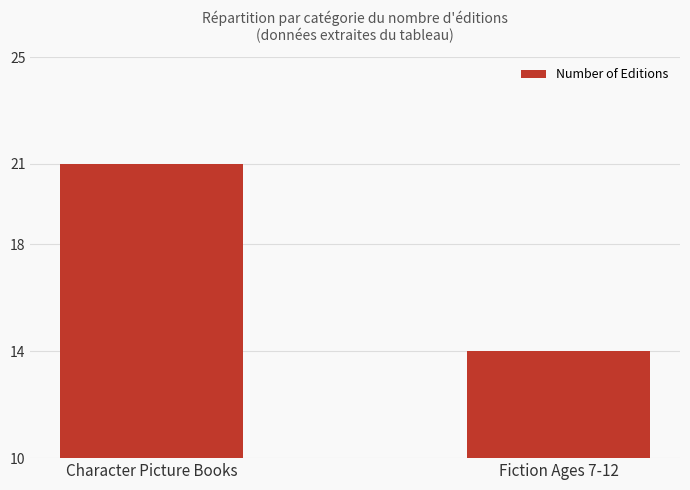

What is the sum of the values at Fiction Ages 7-12 and Character Picture Books?

35